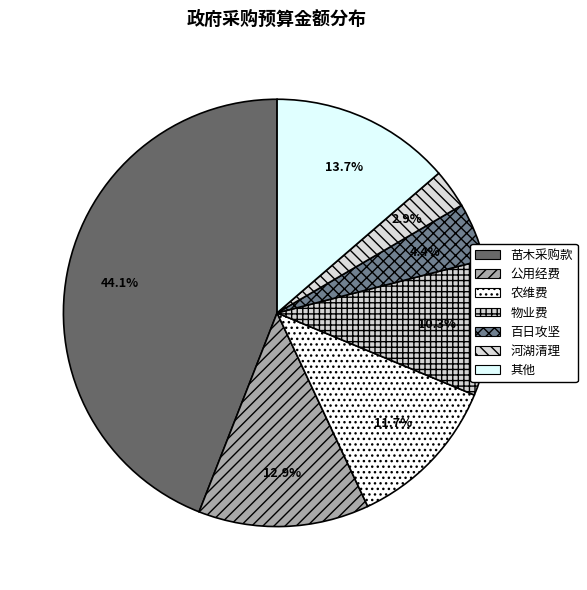

How many slices are in this pie chart?

7